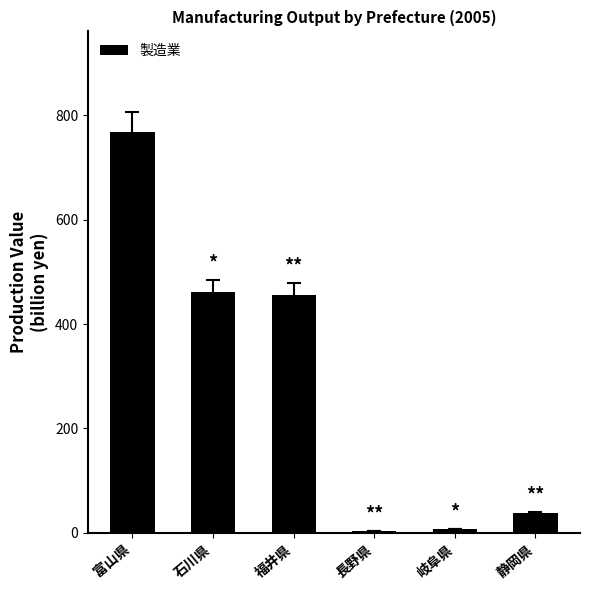

Is it true that the value at 岐阜県 is 6.7?

True